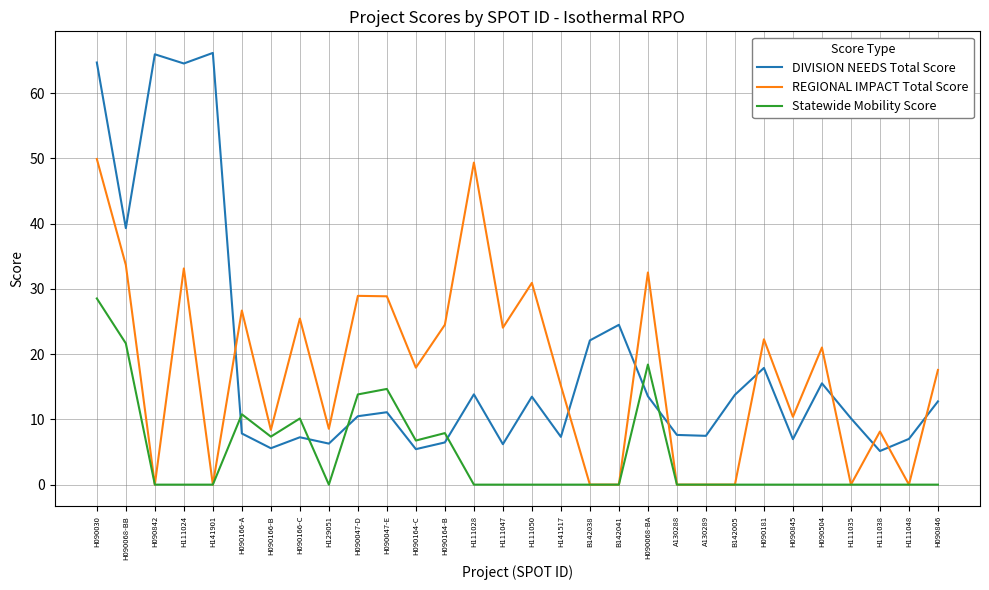

At how many categories does at least one series exceed 35?

6